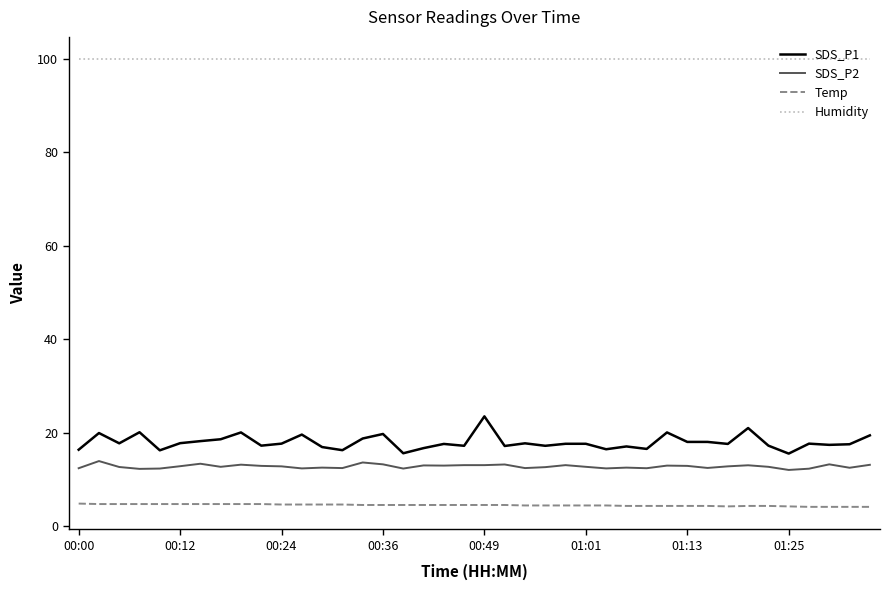

Which series has the widest spread of values?

SDS_P1